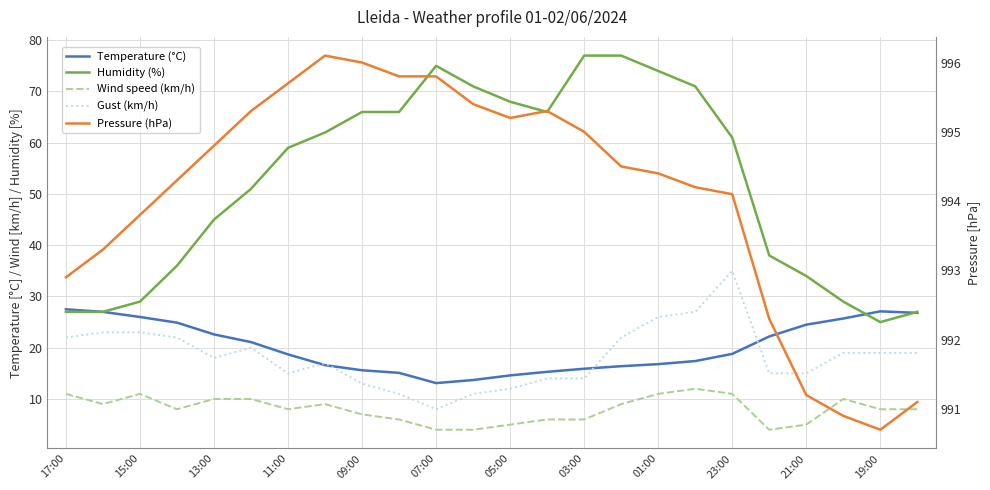

Is the value of Temperature (°C) at 23:00 greater than the value of Humidity (%) at 11:00?

No